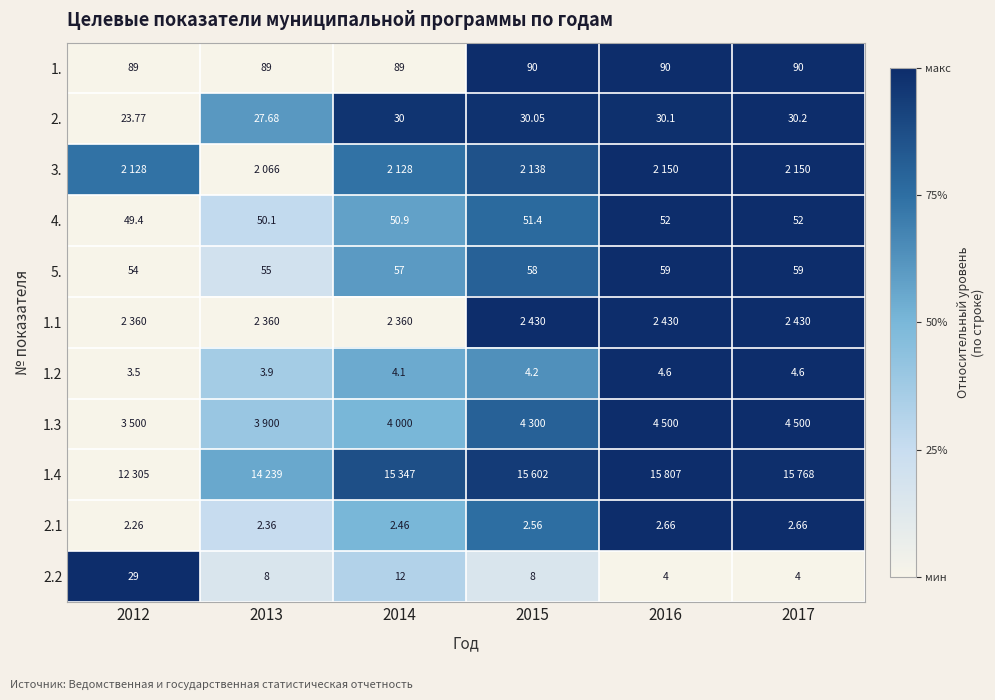

Is the value of 2.2 at 2016 greater than the value of 1. at 2014?

No